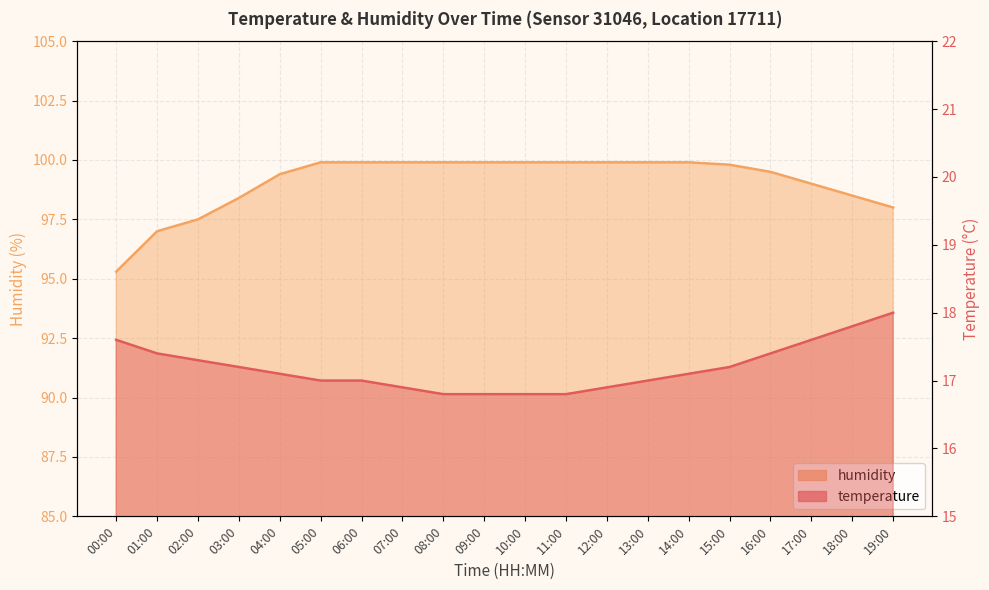

What is the total value across all series at 06:00?

116.9